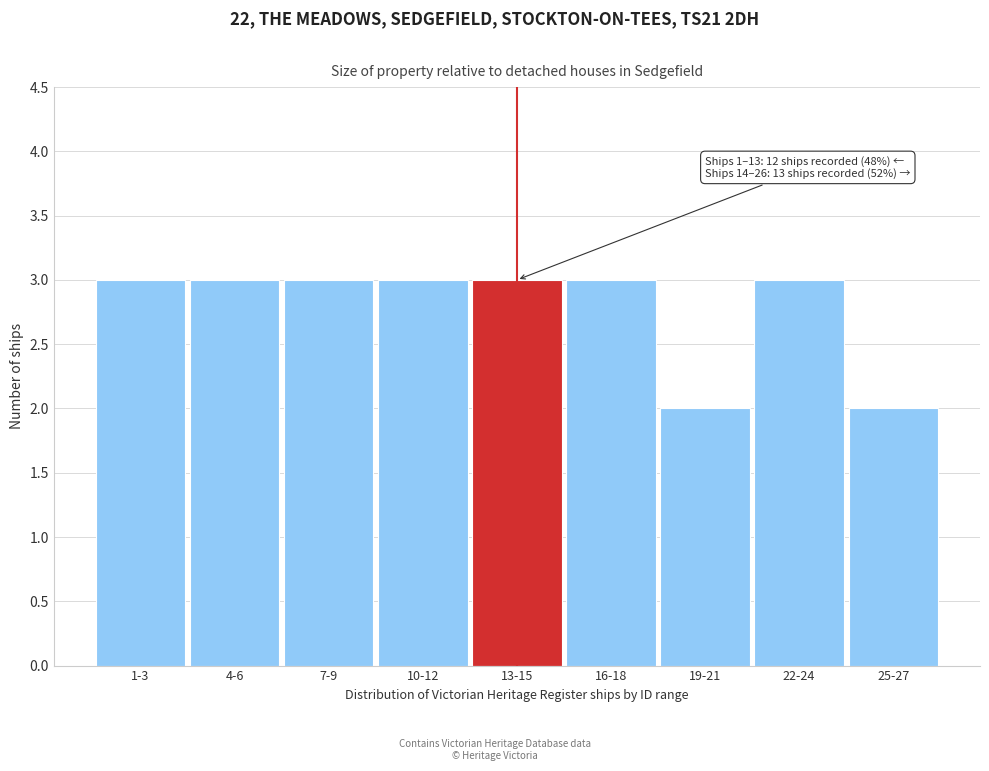

Reading right to left, list all the values displayed in this chart.

25-27=2	22-24=3	19-21=2	16-18=3	13-15=3	10-12=3	7-9=3	4-6=3	1-3=3